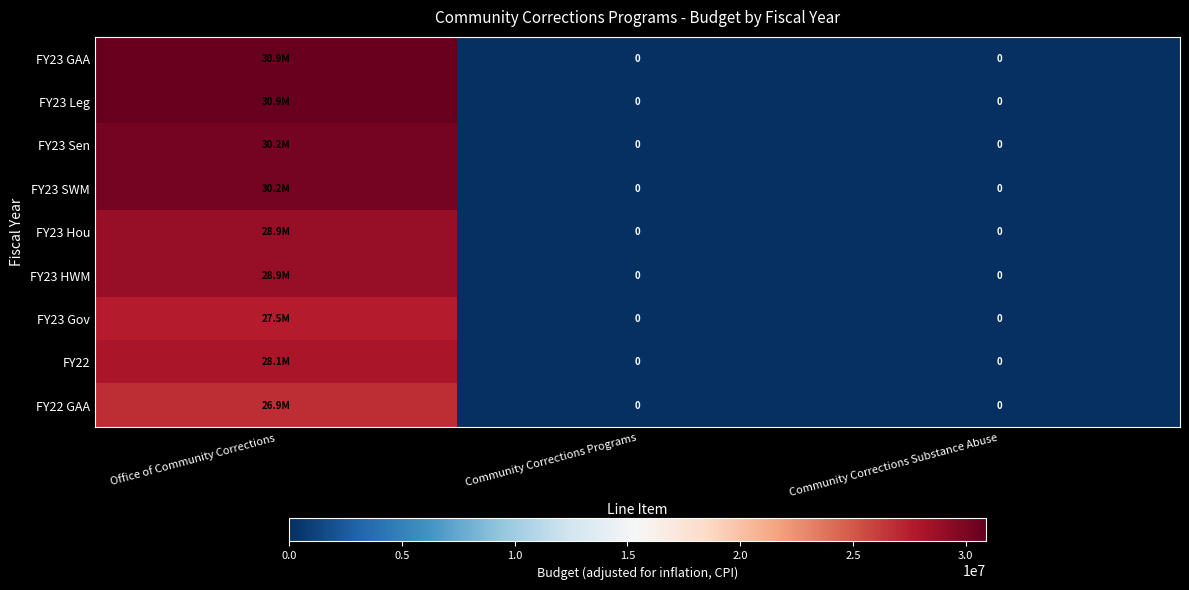

Between Office of Community Corrections and Community Corrections Programs, which series saw the biggest shift?

FY23 GAA